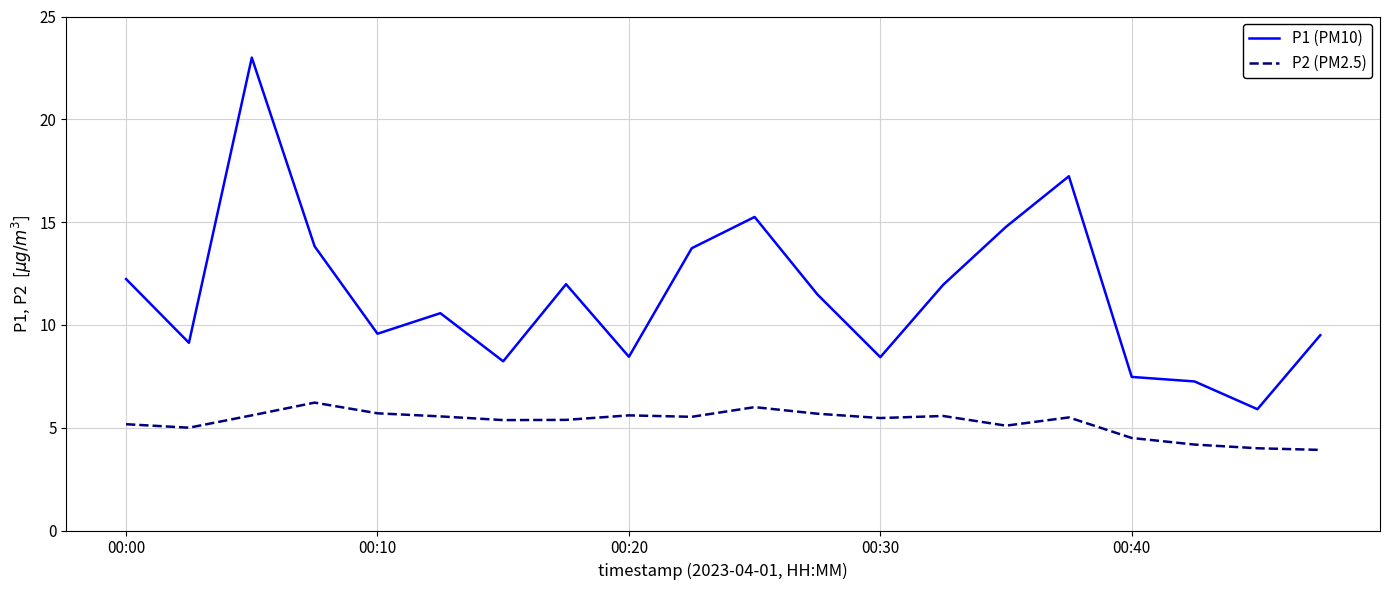

What is the maximum value for P2 (PM2.5)?

6.2